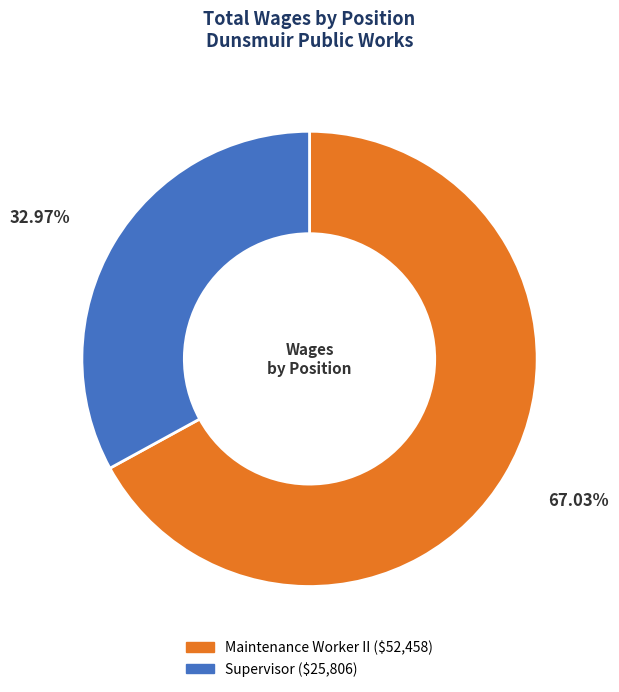

What is the ratio of the value at Supervisor to the value at Maintenance Worker II?

0.5